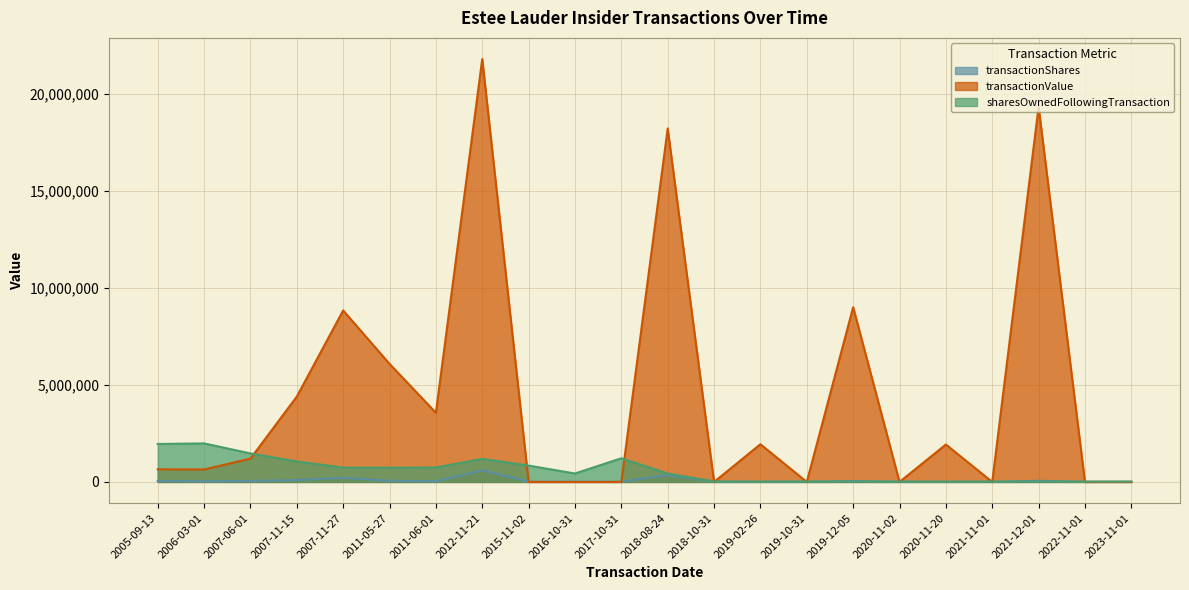

What are all the series names shown in the legend?

transactionShares, transactionValue, sharesOwnedFollowingTransaction